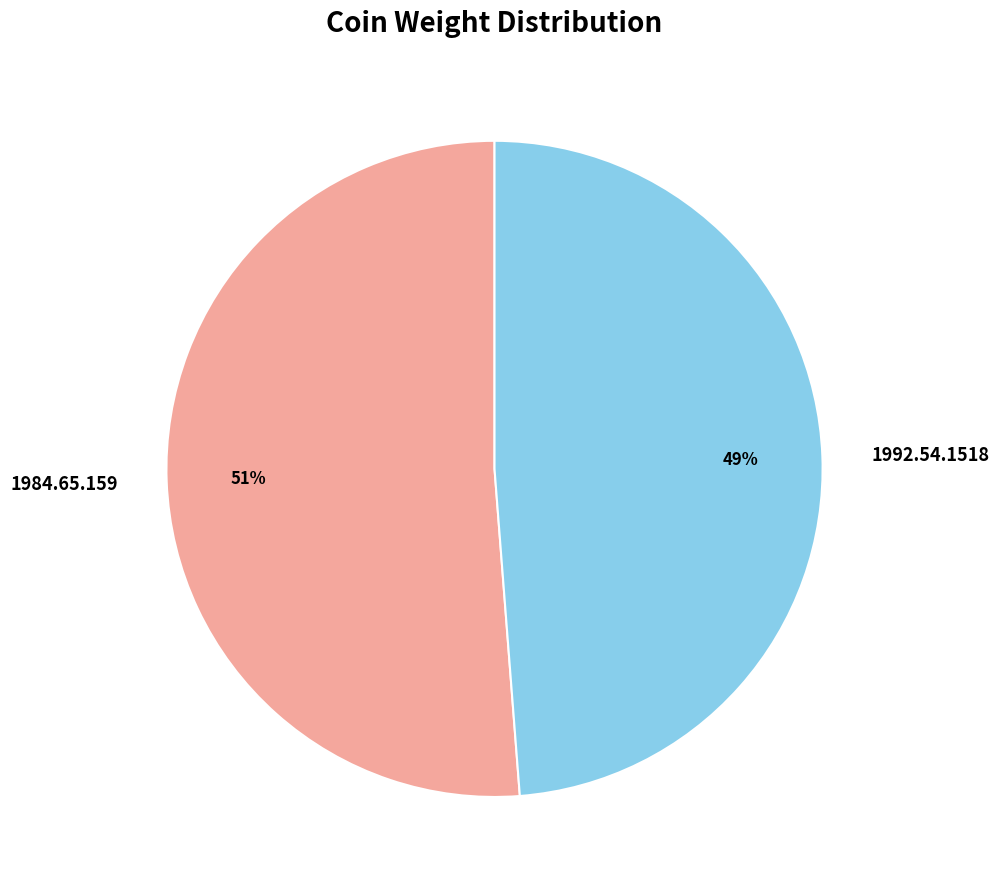

What is the majority slice?

1984.65.159